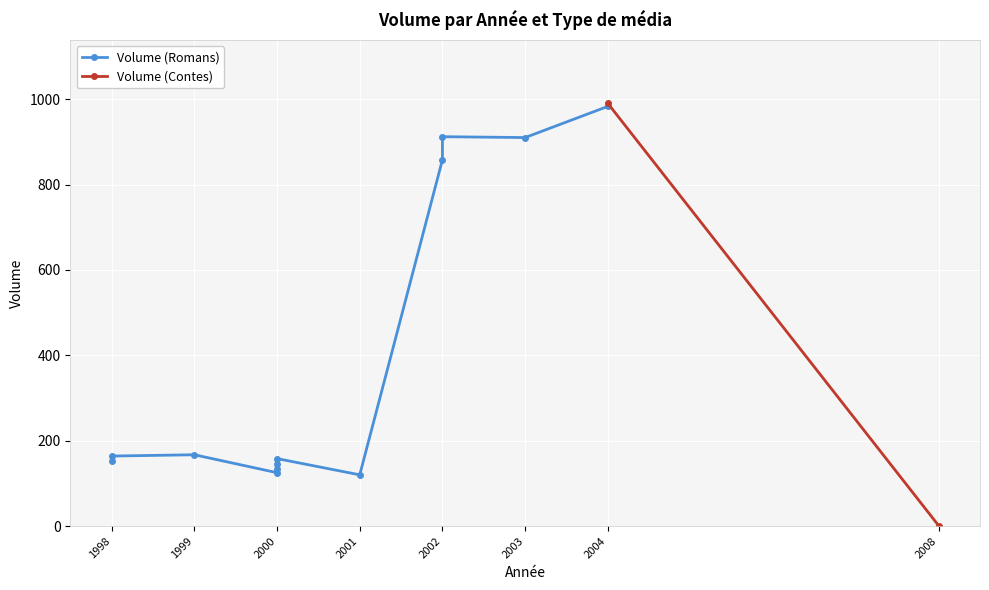

Is this an area chart (filled region under the line)?

No